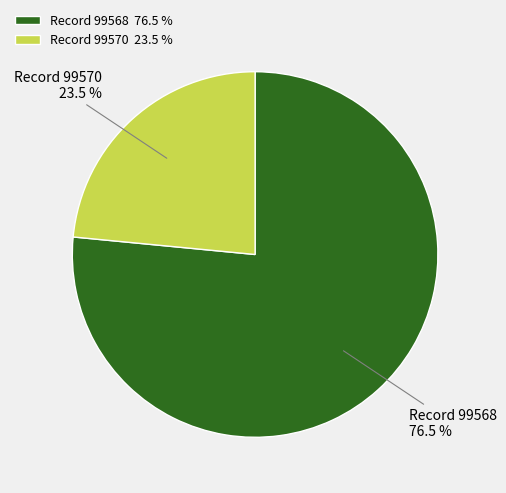

Which has a higher value, Record 99570 23.5 % or Record 99568 76.5 %?

Record 99568 76.5 %